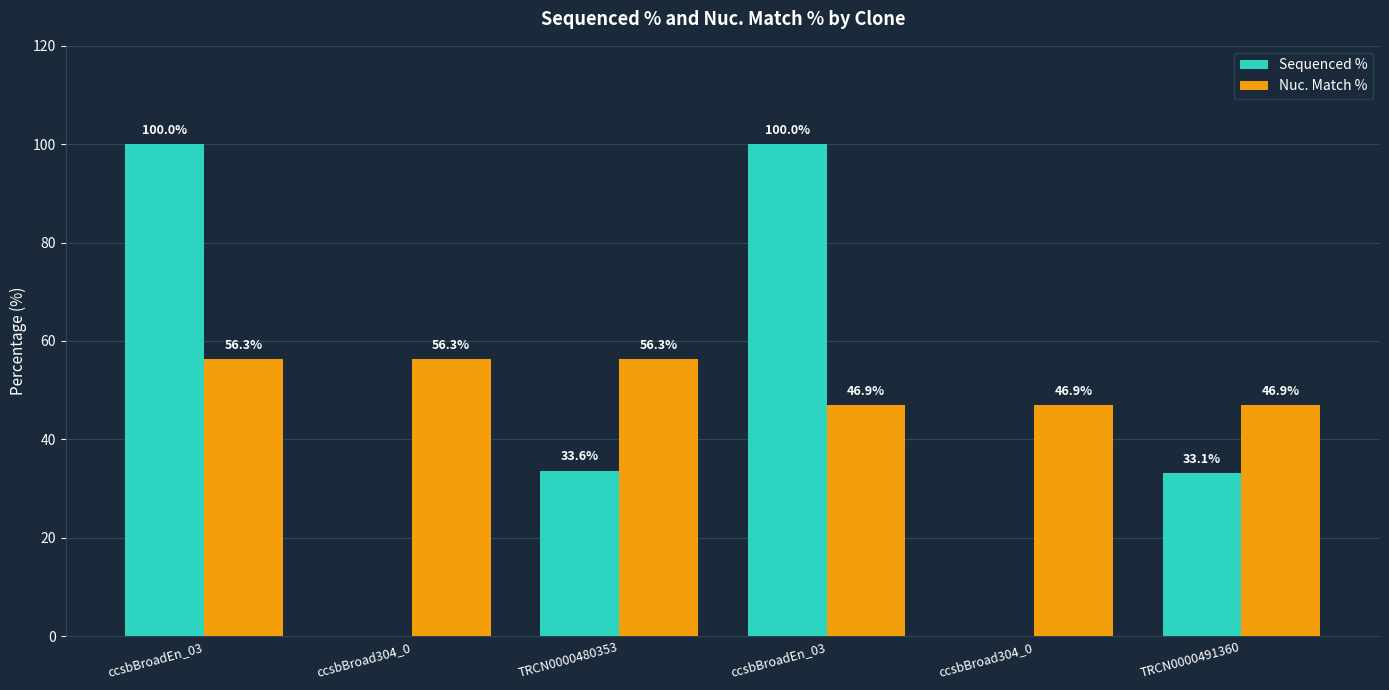

How many data points does each series have?

6